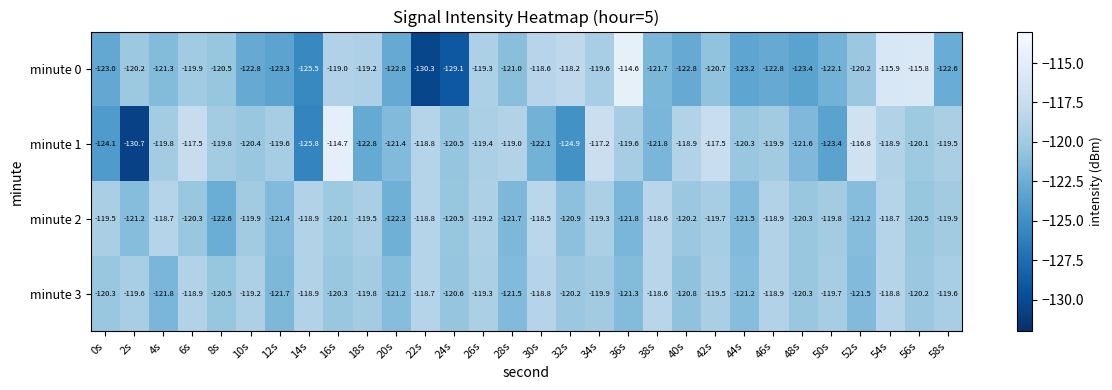

List the series in order of their peak value, highest first.

minute 0, minute 1, minute 2, minute 3